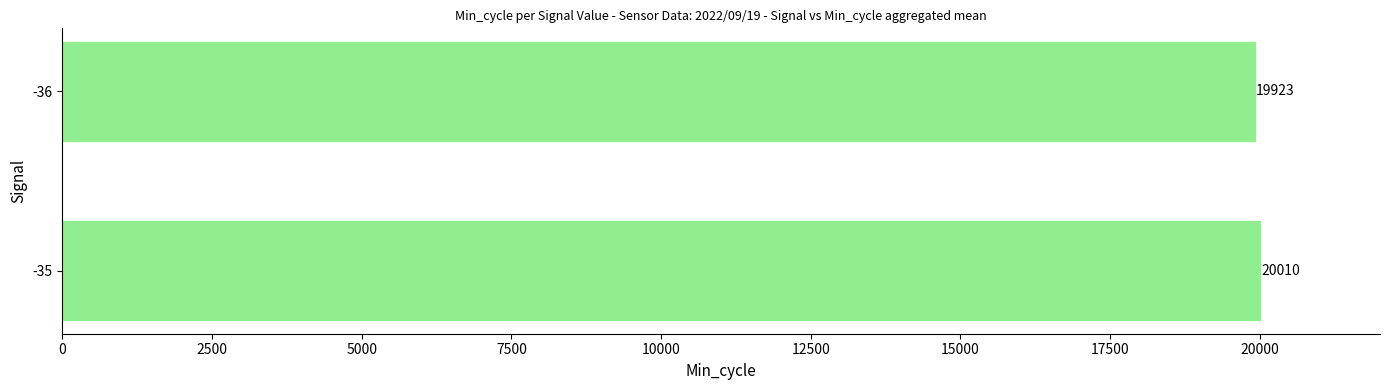

List the labels in order of value, smallest first.

-36, -35